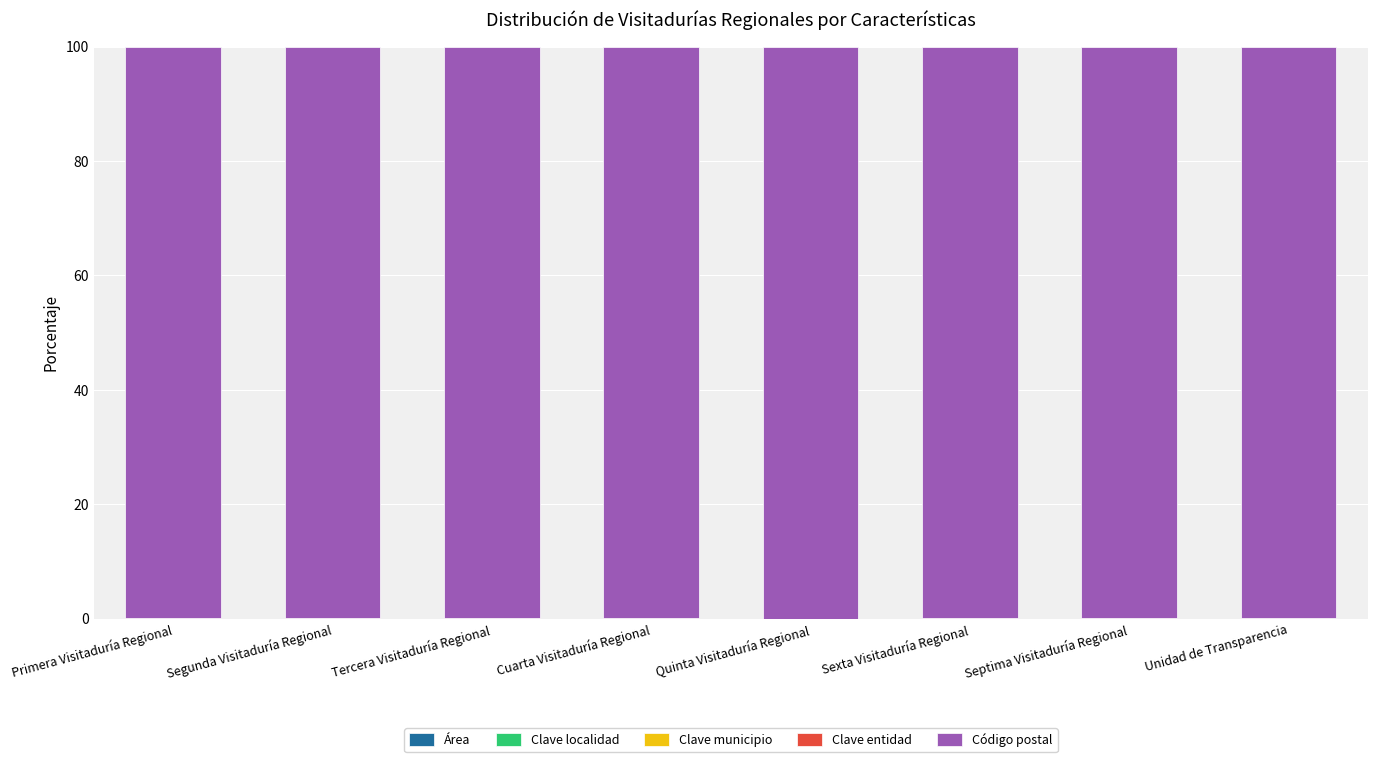

Rank the series by their maximum value, from highest to lowest.

Código postal, Clave municipio, Área, Clave entidad, Clave localidad